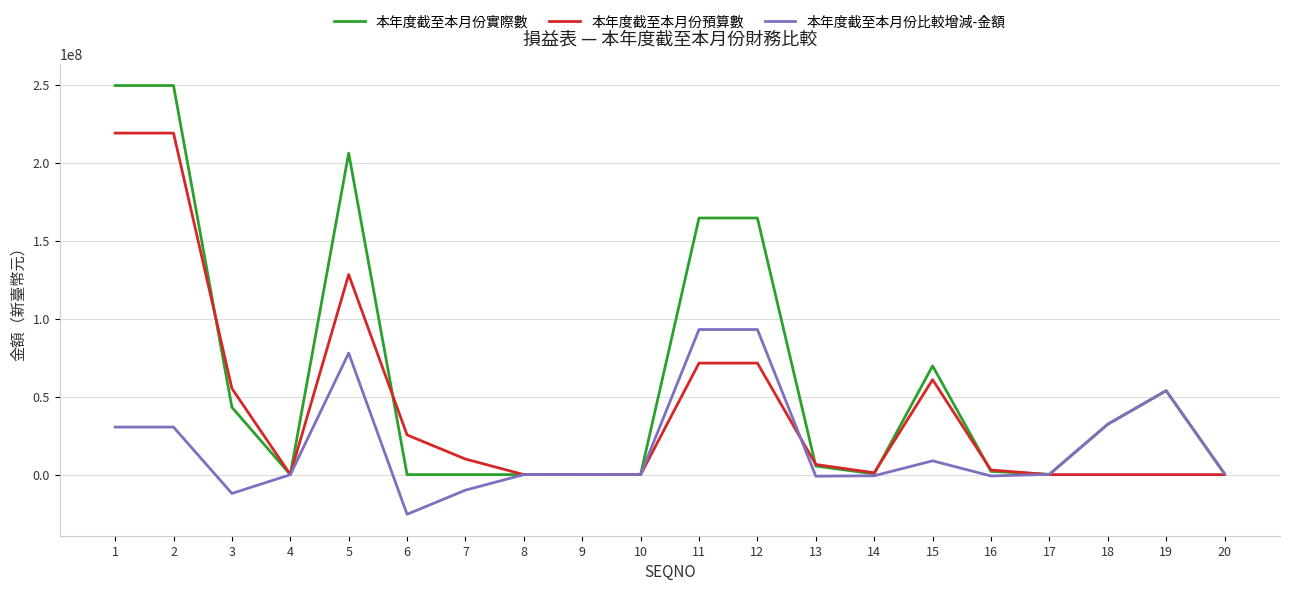

The 本年度截至本月份預算數 series shows 12743469 at 15. True or false?

False